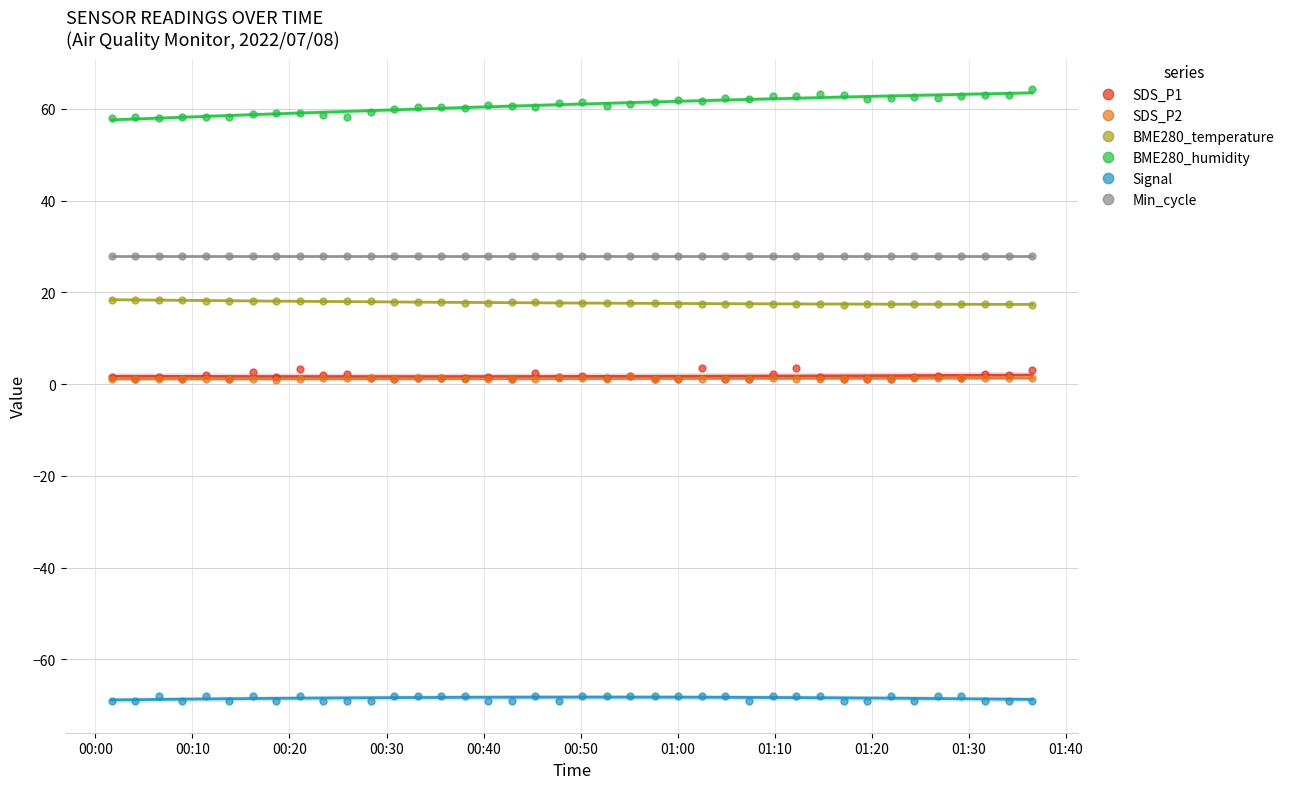

What is the maximum value for BME280_humidity?

64.3